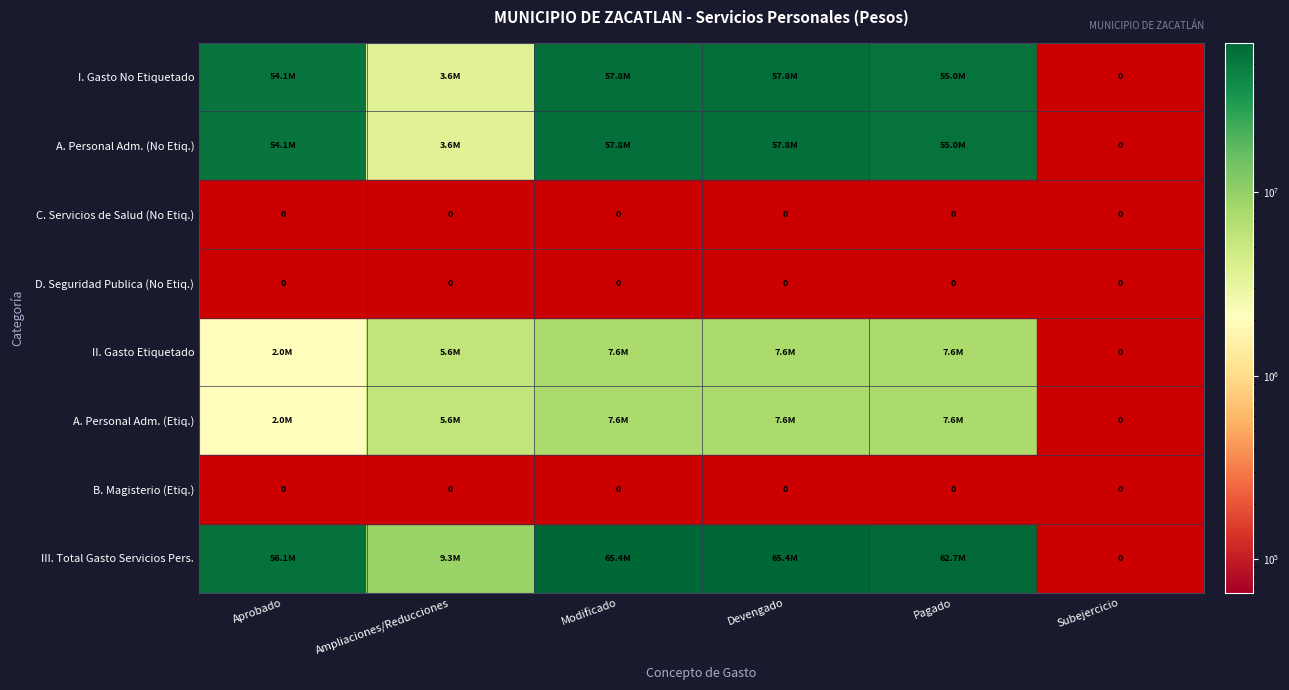

Between Modificado and Ampliaciones/Reducciones, which is larger?

Modificado